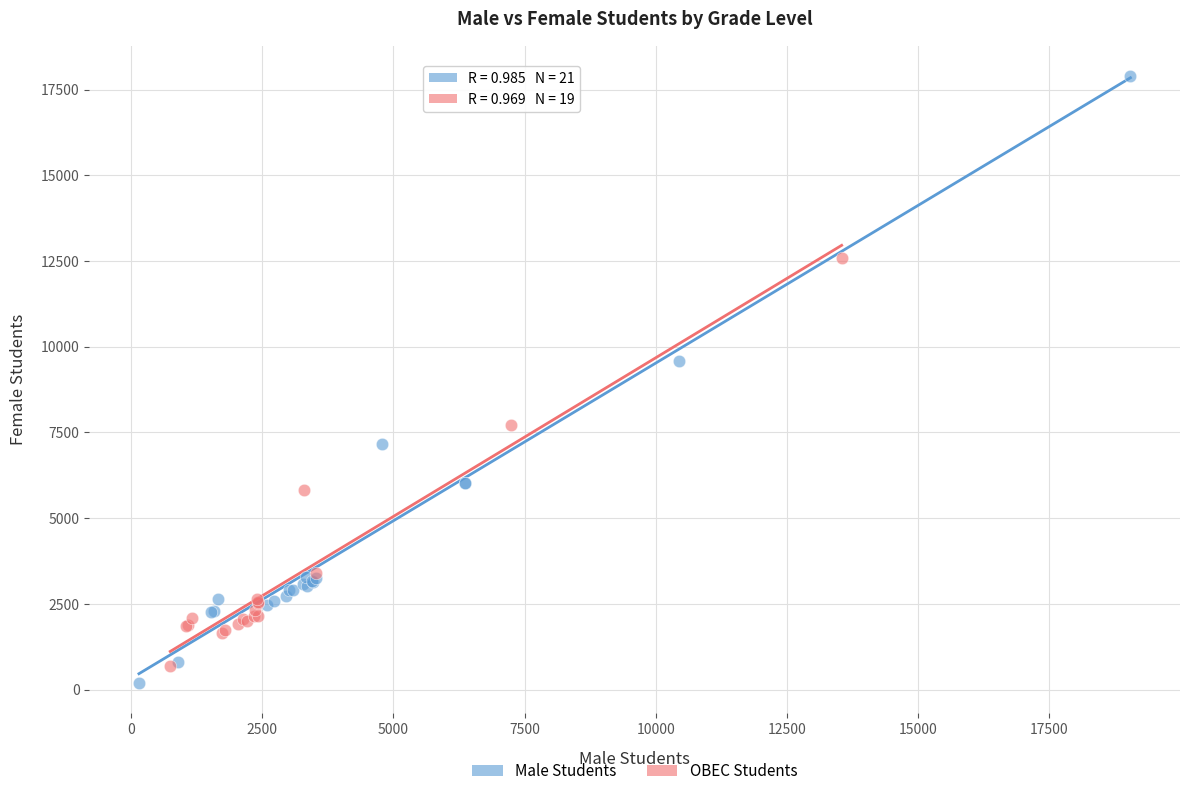

Which series reaches the maximum Y coordinate?

Male Students